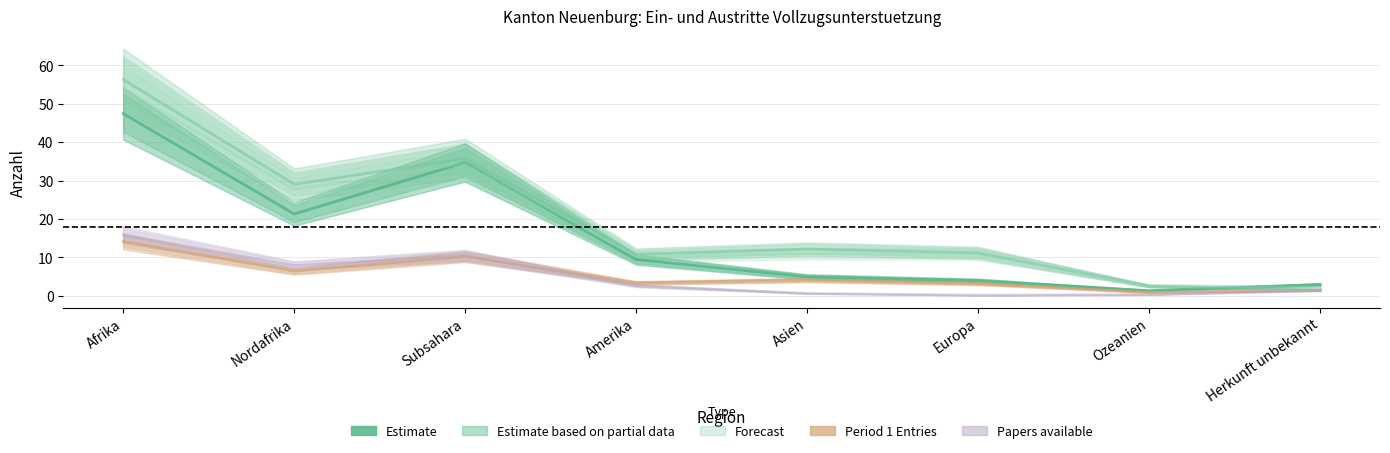

What is the value of the Eintritte Papier (Period1) point at the 1st from the left?

14.1